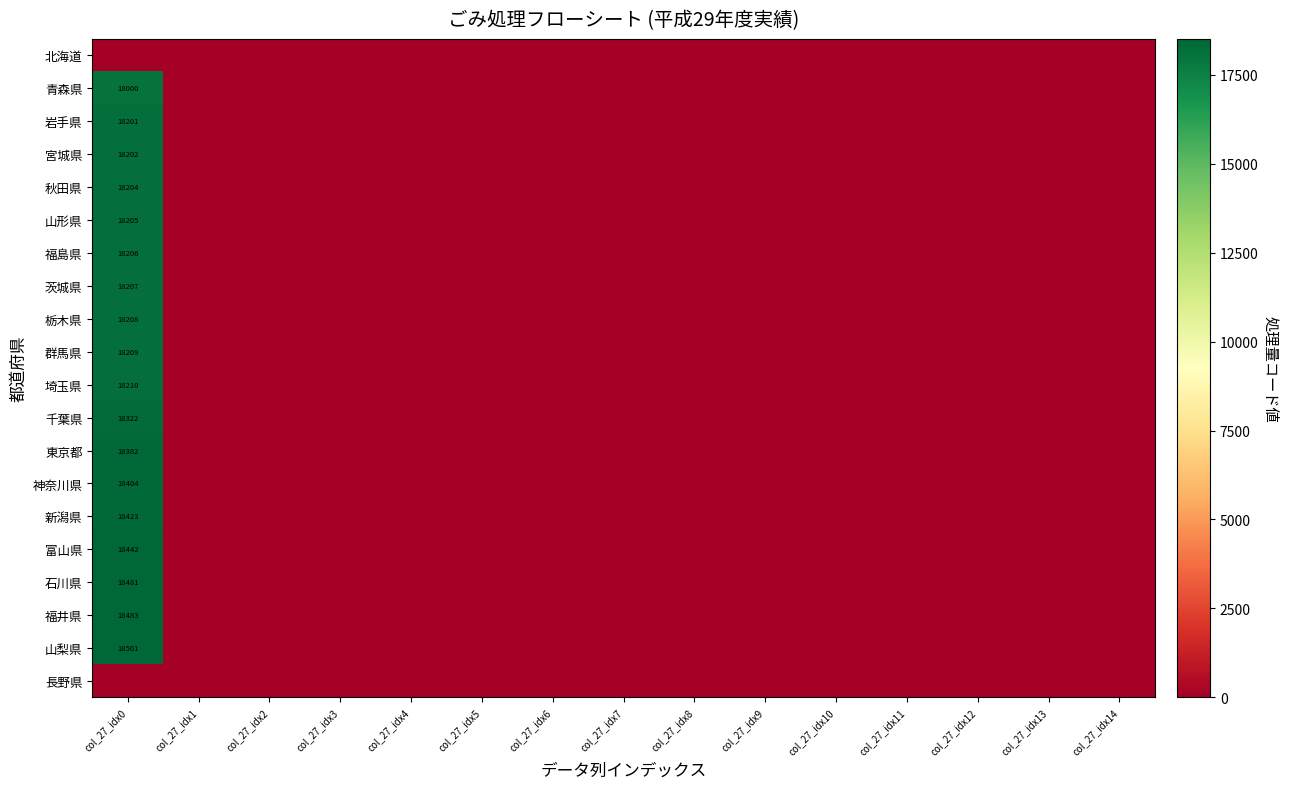

Which series has the largest range (max minus min)?

山梨県